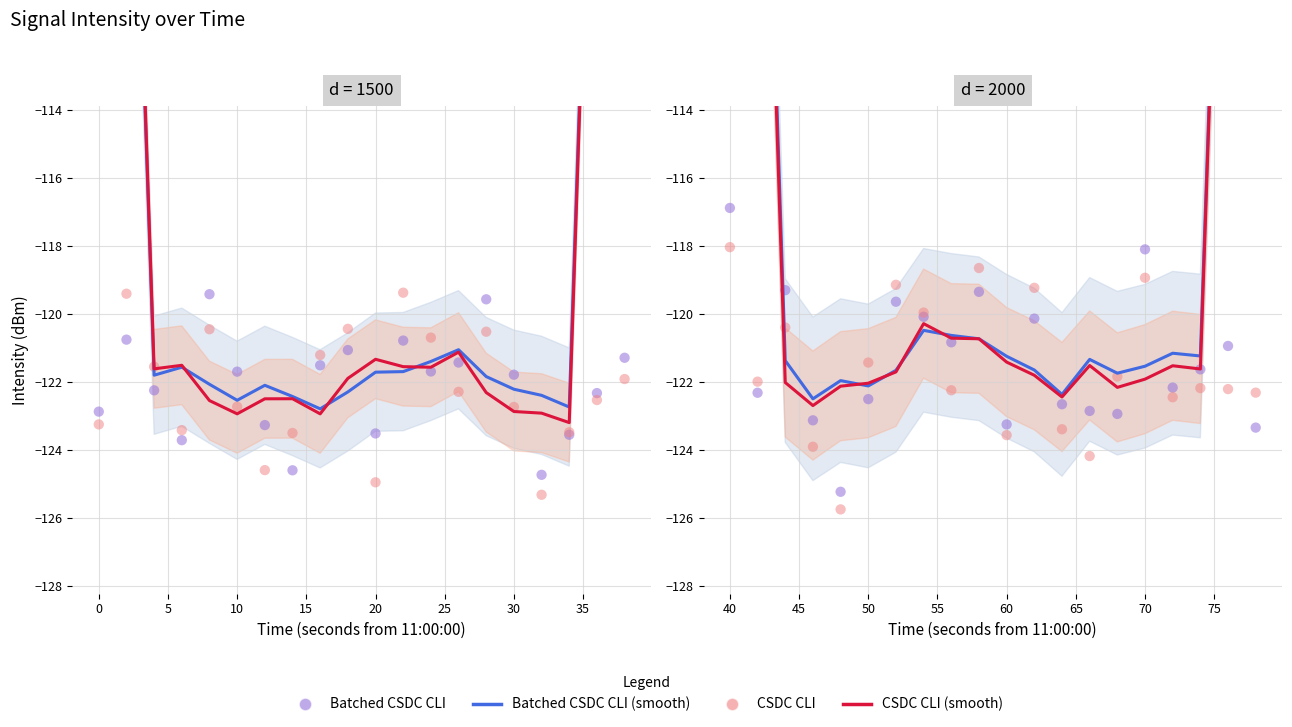

At how many categories does at least one series exceed -114?

4